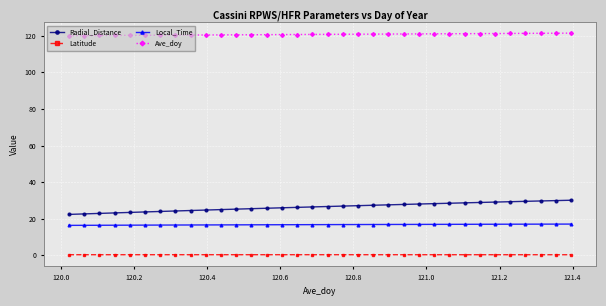

True or false: Ave_doy and Radial_Distance cross at least once.

False